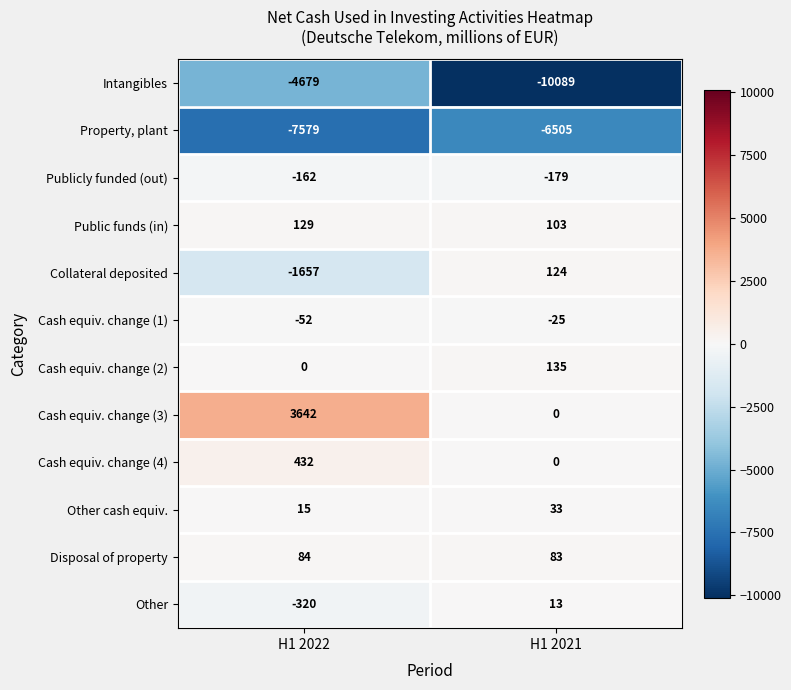

Which label corresponds to the smallest value in the chart?

H1 2021